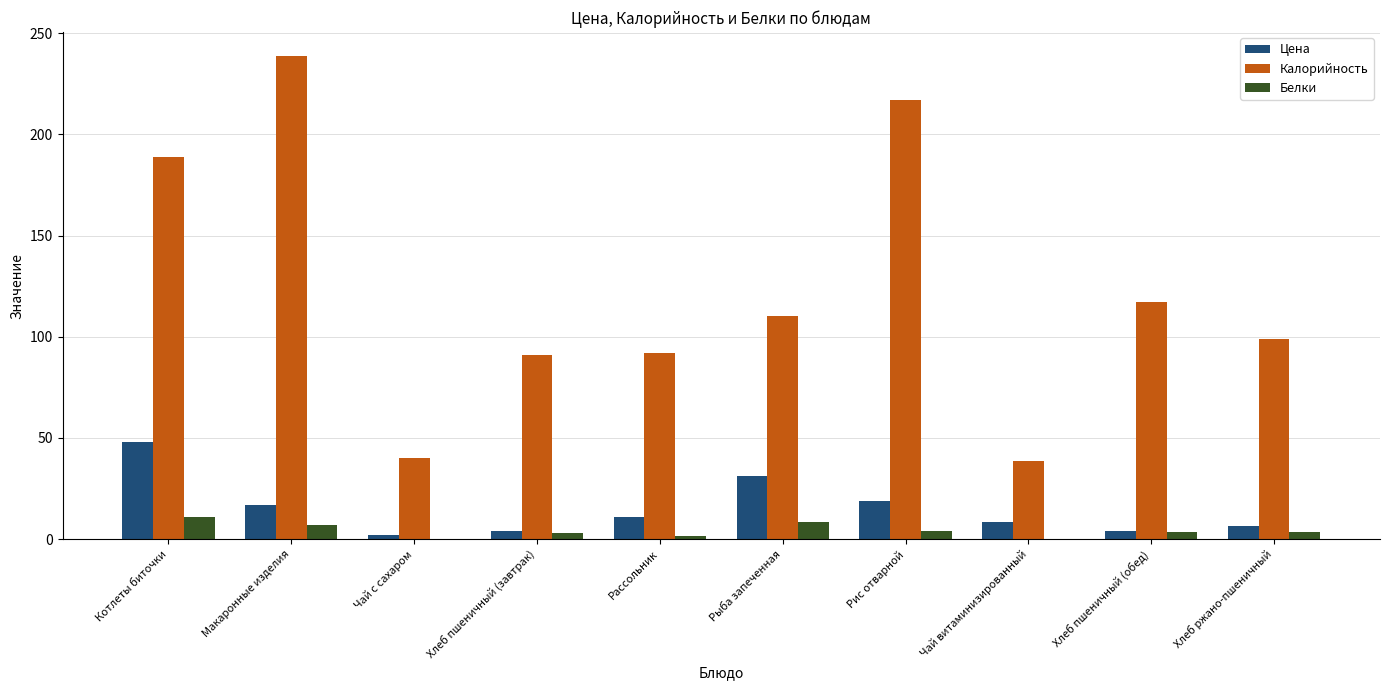

Is the value of Белки at Хлеб пшеничный (завтрак) greater than the value of Калорийность at Рассольник?

No